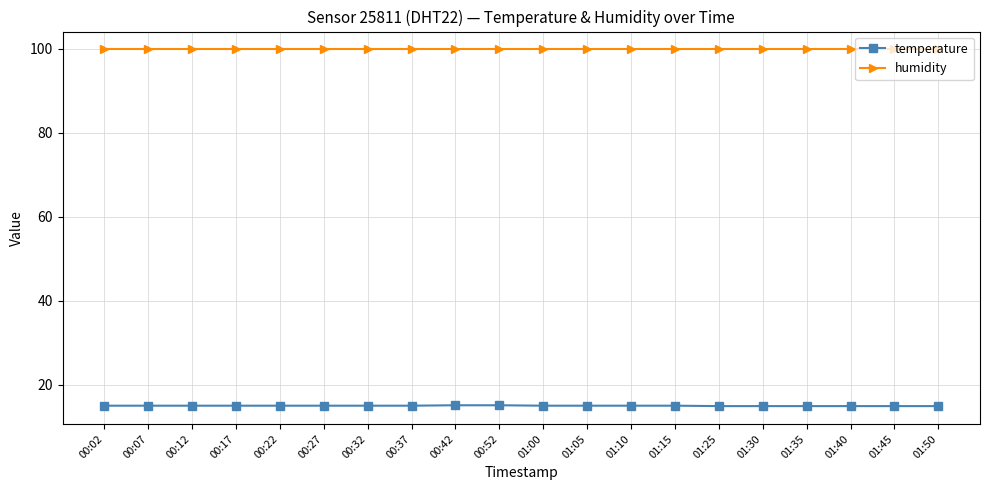

Is it true that temperature equals 9.7 at 01:40?

False